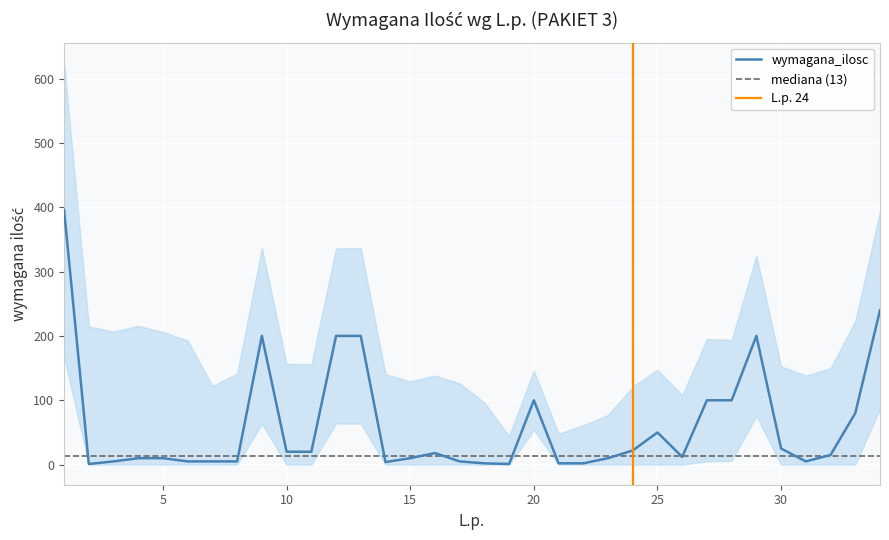

How many series are shown in this chart?

3